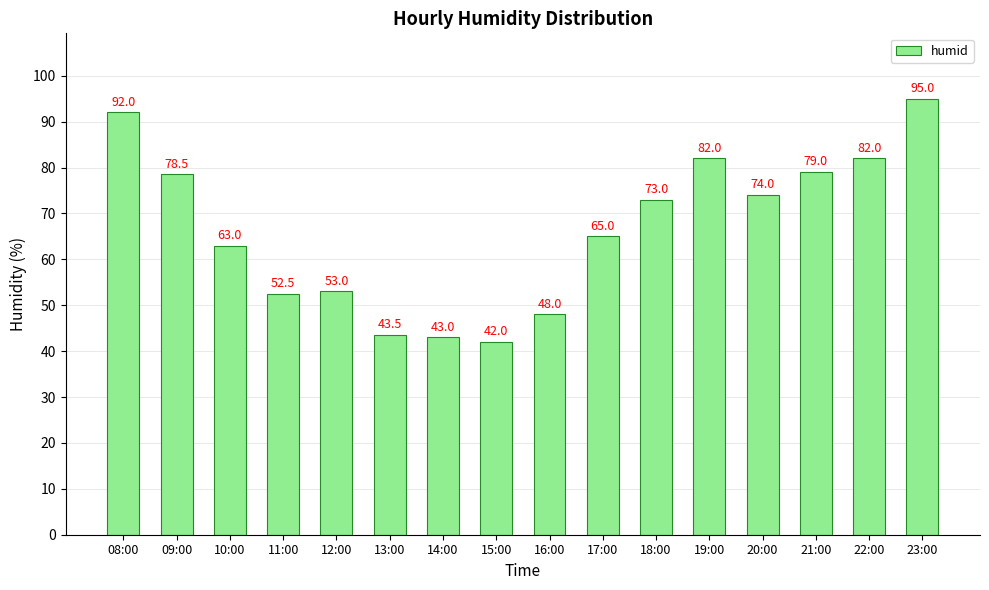

What is the sum of the values at 20:00 and 14:00?

117.0